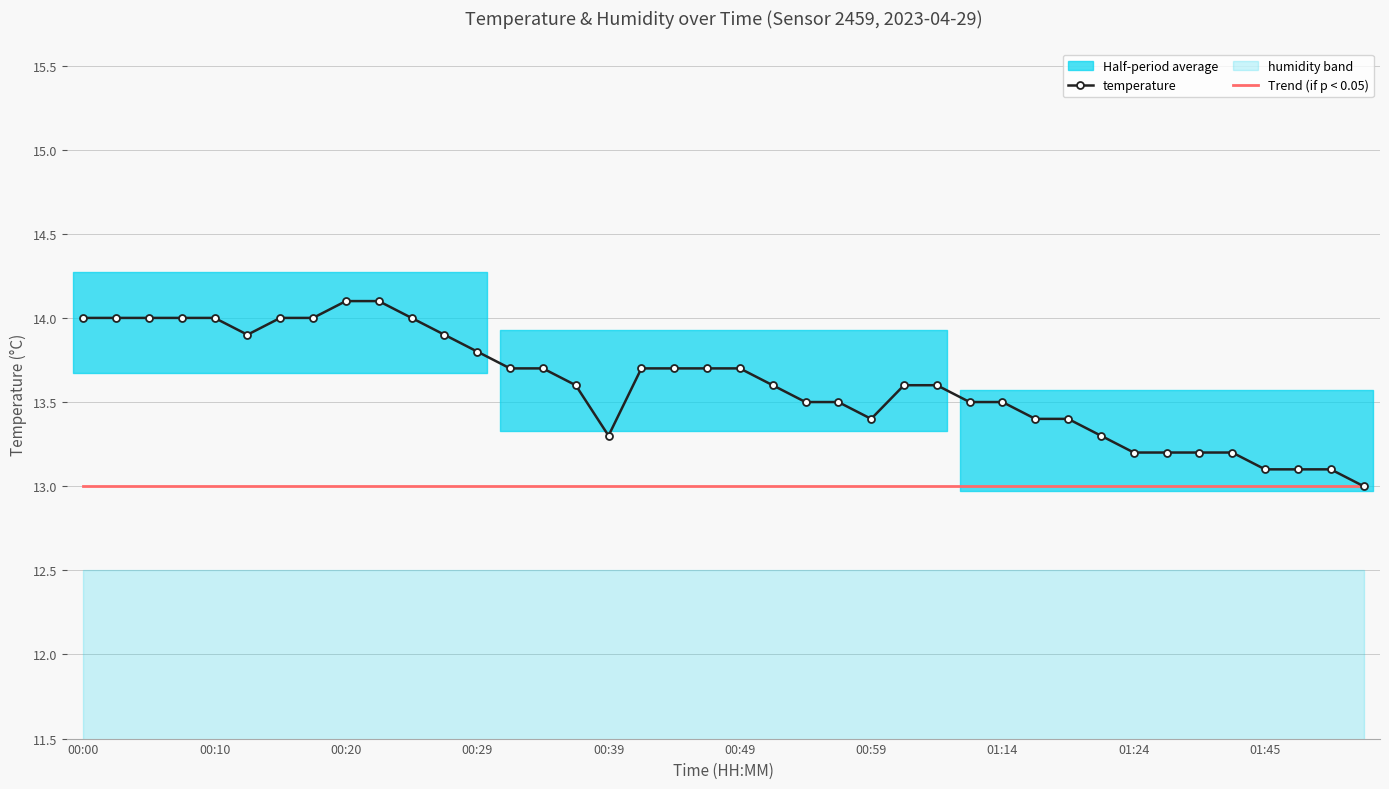

Is it true that temperature equals 14.1 at 00:20?

True